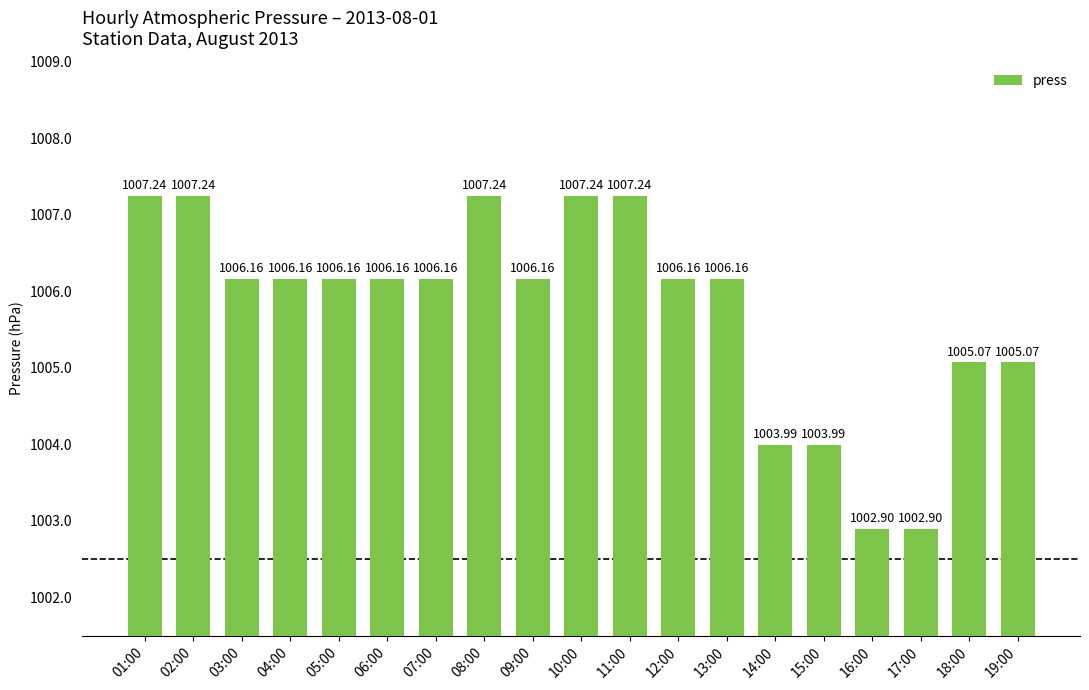

What position from the left is 17:00?

17